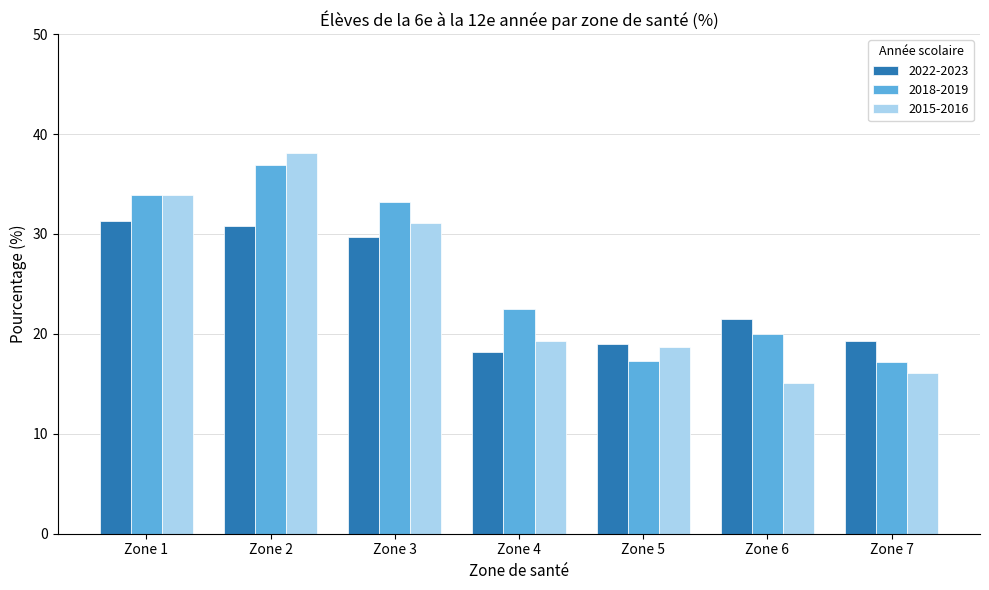

What is the difference between the 2022-2023 values at Zone 4 and Zone 3?

11.5